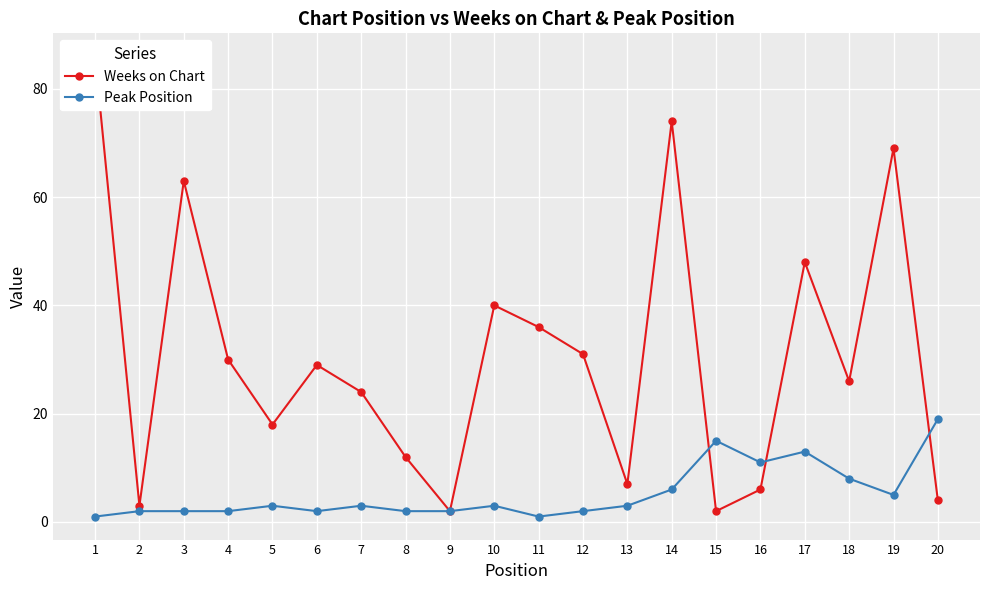

Rank the series by their maximum value, from highest to lowest.

Weeks on Chart, Peak Position